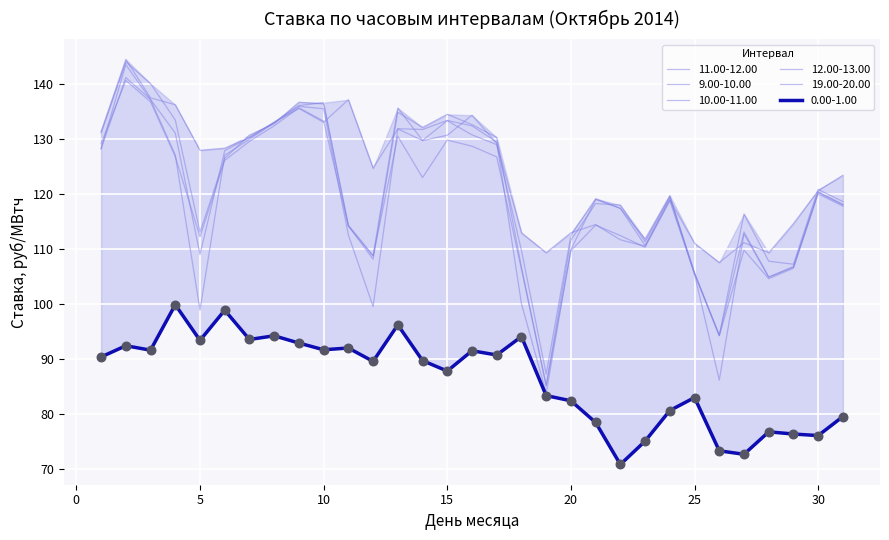

What are all the series names shown in the legend?

0.00-1.00, 11.00-12.00, 9.00-10.00, 10.00-11.00, 12.00-13.00, 19.00-20.00